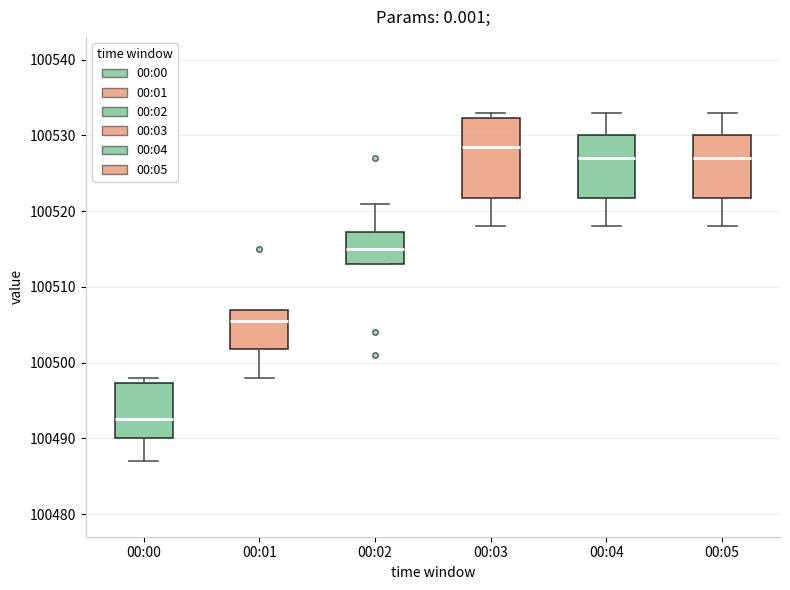

Where is the lower edge of the box for 00:00 on the y-axis? The values are not printed on the chart, so give them approximately, as read against the axis.

100490